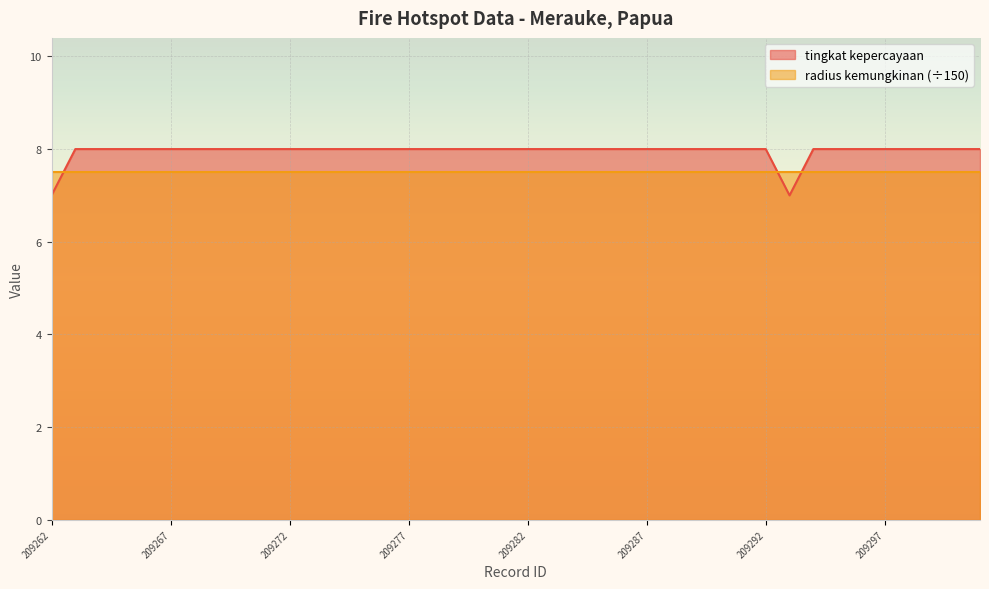

The chart shows a value of 8 at 209295. True or false?

True